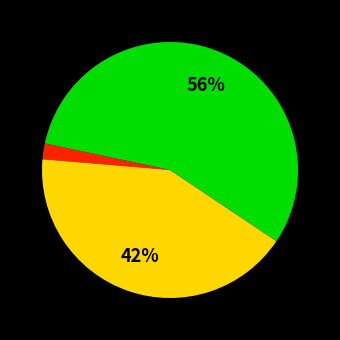

Is there any slice that represents more than half of the pie?

Yes